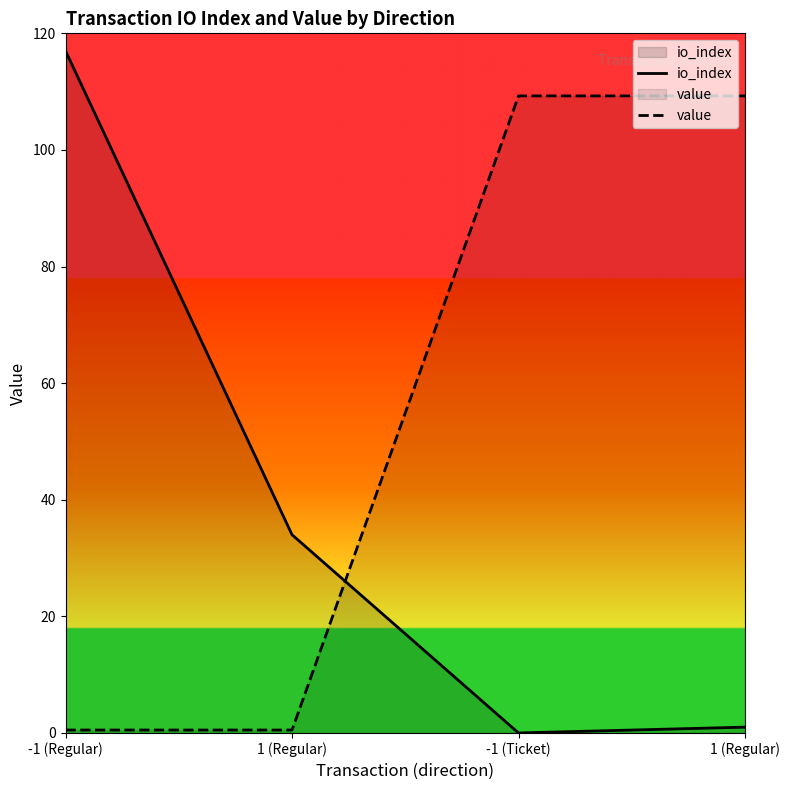

What is the difference between the maximum and minimum values in the value series?

108.8